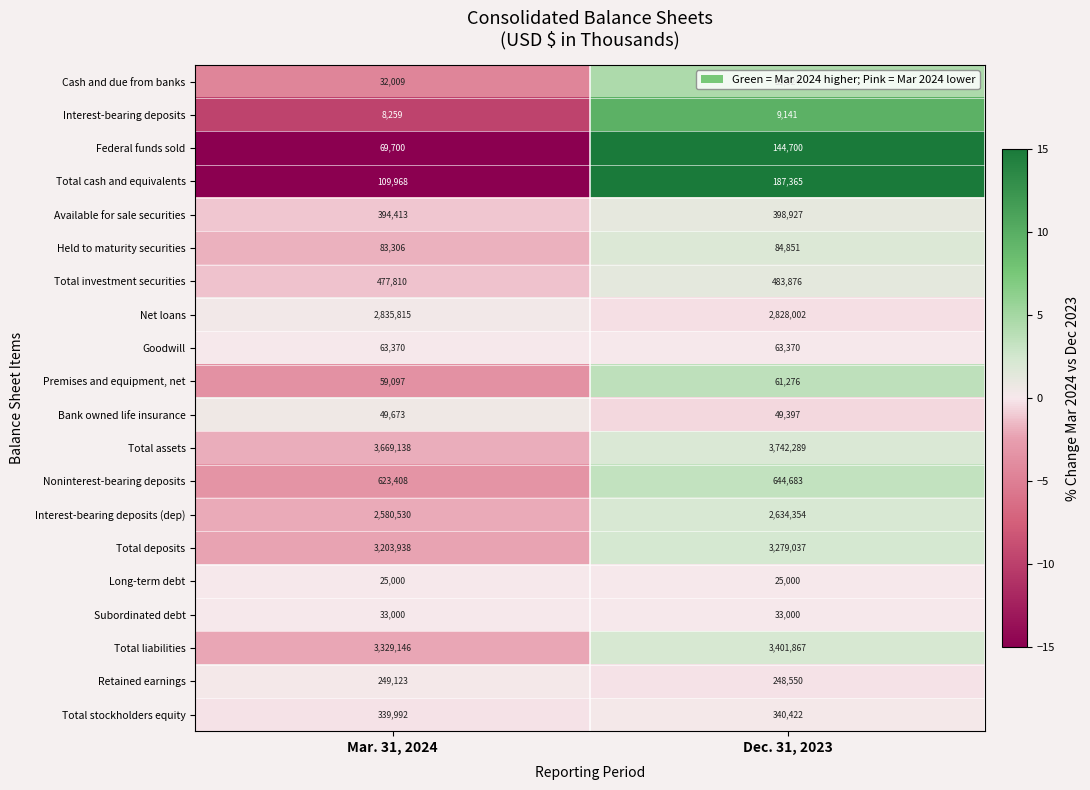

What value does the Cash and due from banks series have at Mar. 31, 2024, to the nearest 50?

32000